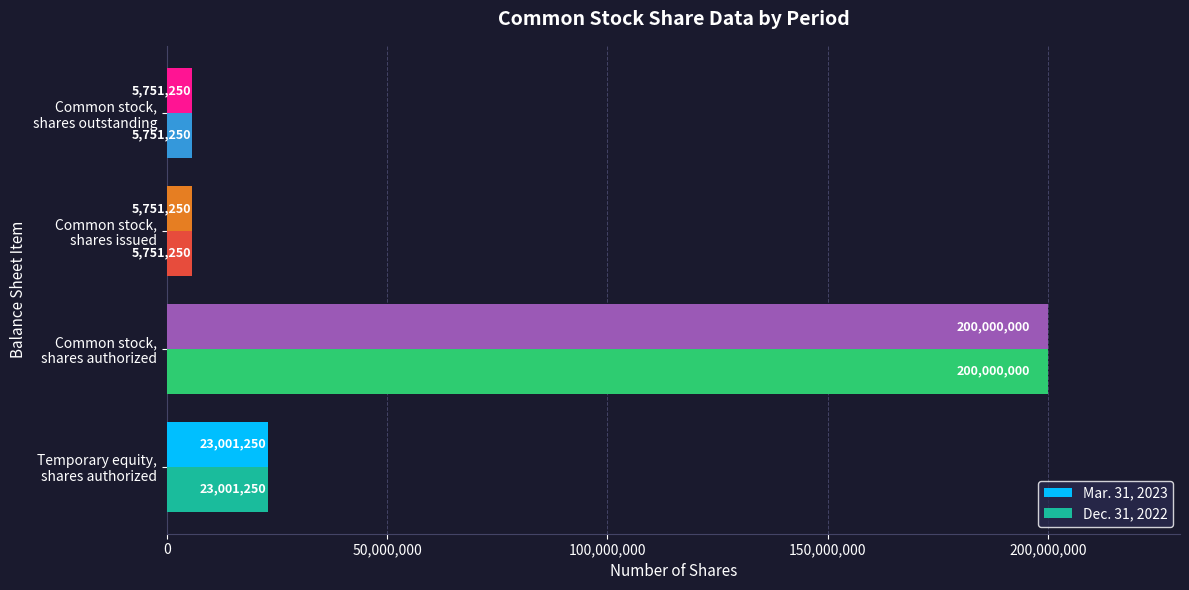

What is the maximum value shown in the chart?

200000000